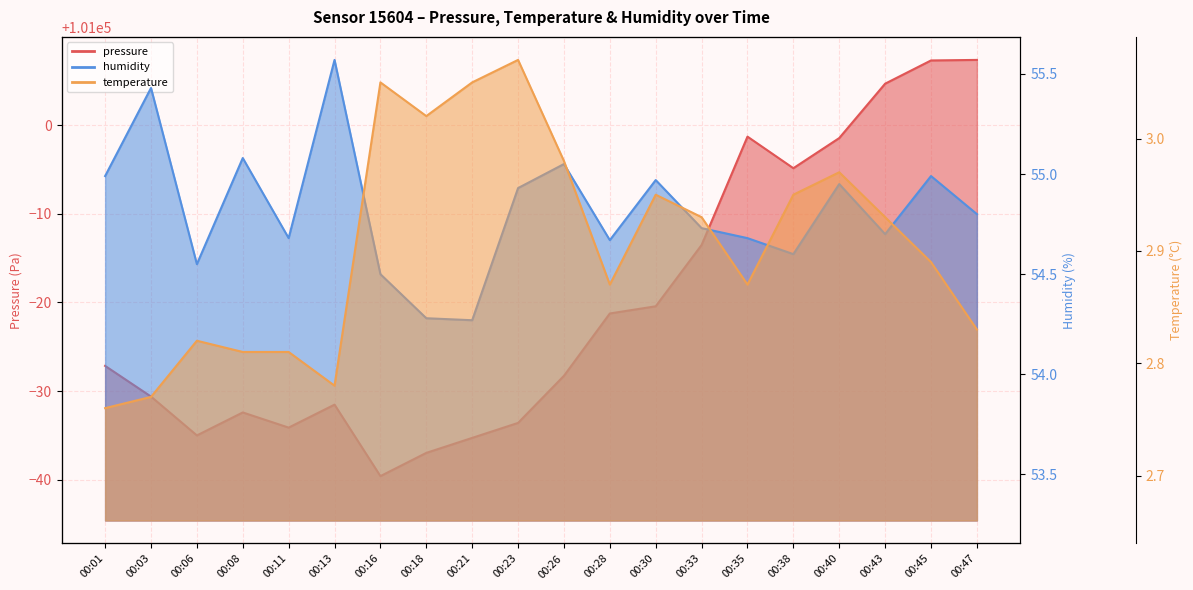

List the labels in order of temperature value, largest first.

00:23, 00:16, 00:21, 00:18, 00:26, 00:40, 00:30, 00:38, 00:33, 00:43, 00:45, 00:28, 00:35, 00:47, 00:06, 00:08, 00:11, 00:13, 00:03, 00:01